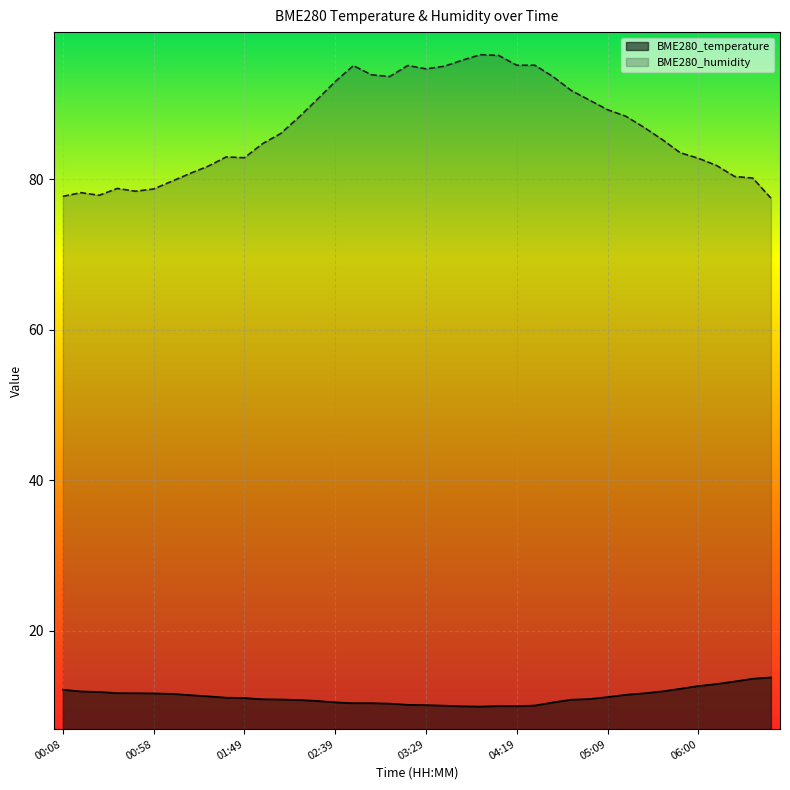

What is the difference between the BME280_humidity values at 03:09 and 03:39?

1.4